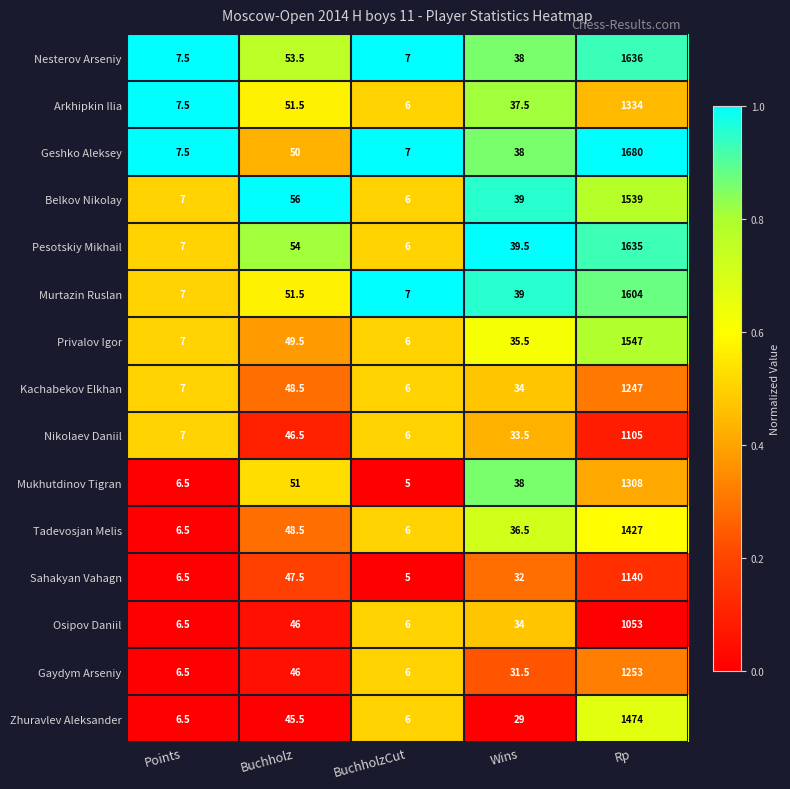

Which series has the largest range (max minus min)?

Geshko Aleksey